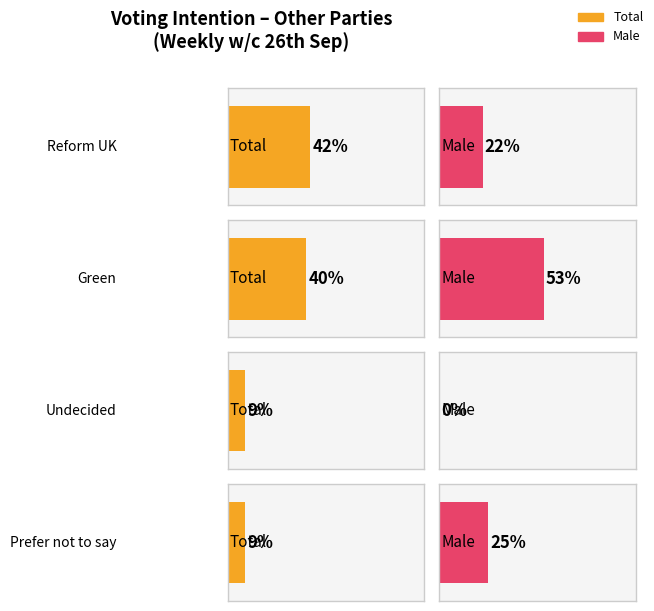

How many bars are there in total?

8